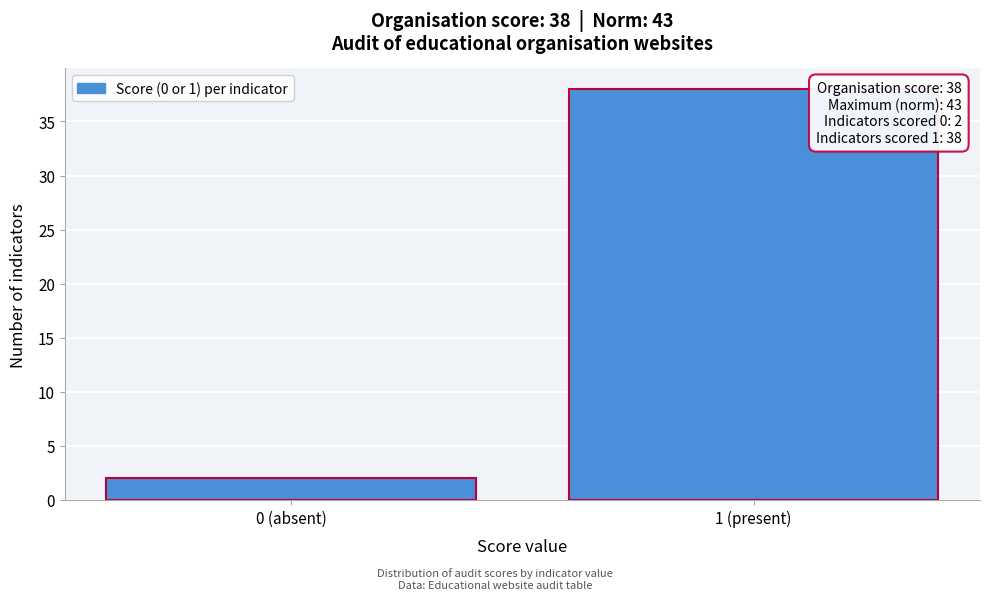

Reading left to right, list all the values displayed in this chart.

2	38